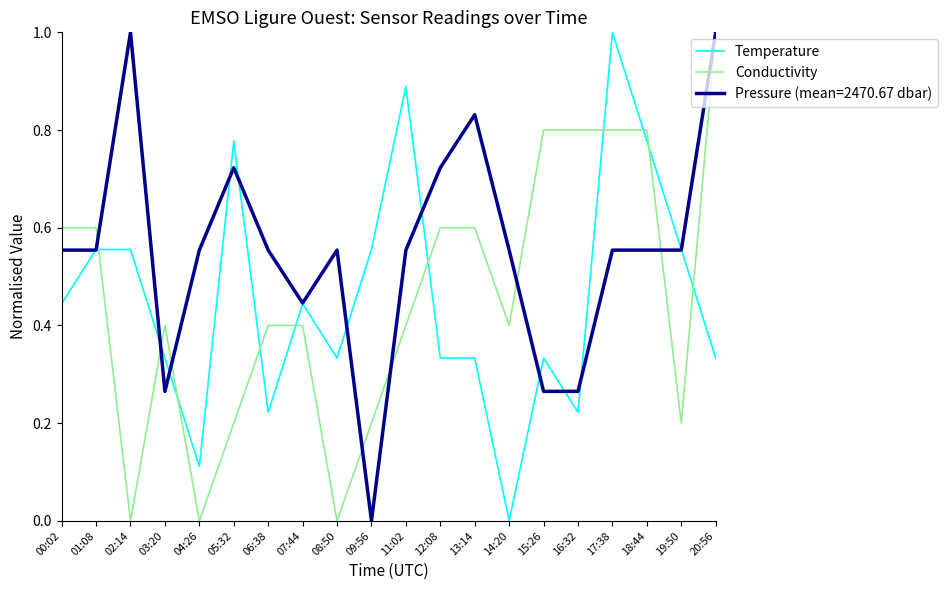

What is the spread (max minus min) of values at 02:14?

1.0